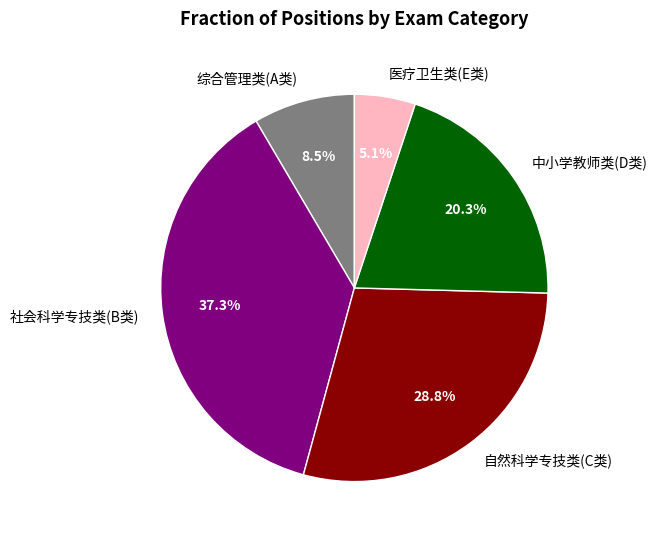

Approximately how many times larger is the value at 社会科学专技类(B类) compared to 医疗卫生类(E类)?

7.3